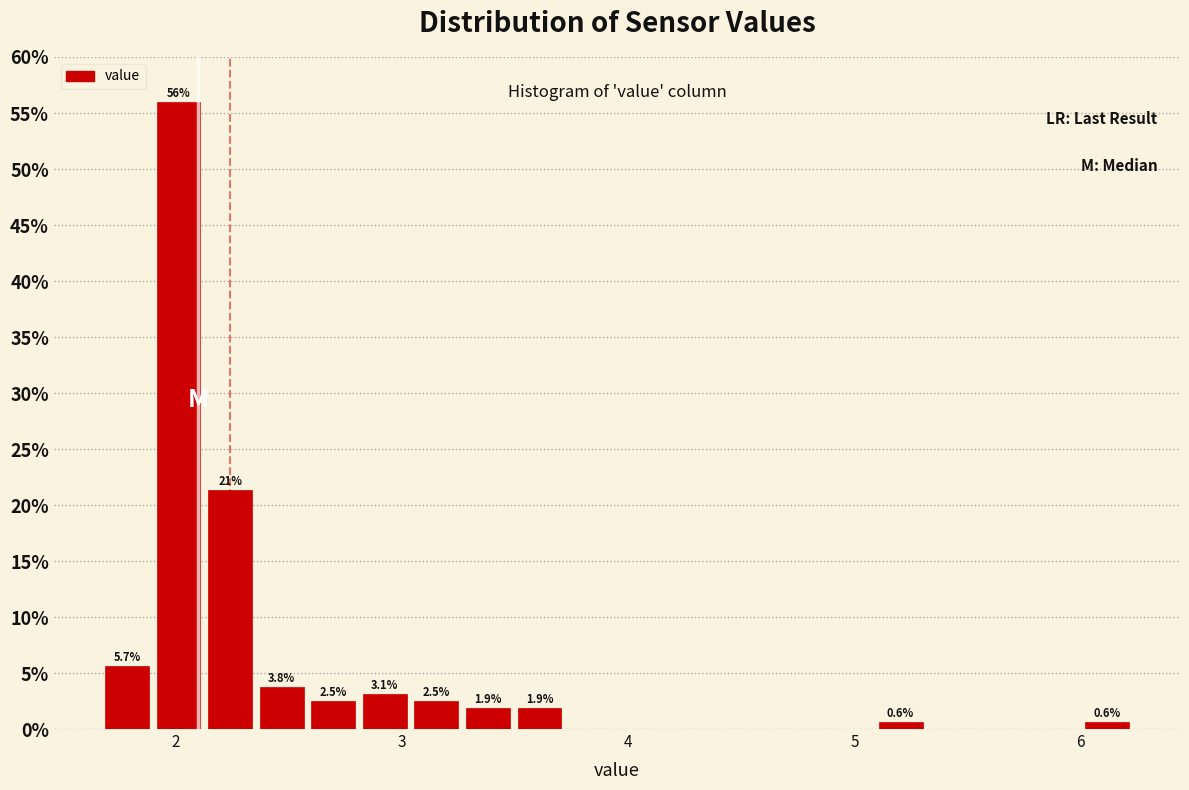

Around what value on the x-axis is the tallest bar? Give the approximate position of its centre, as read against the axis.

2.0